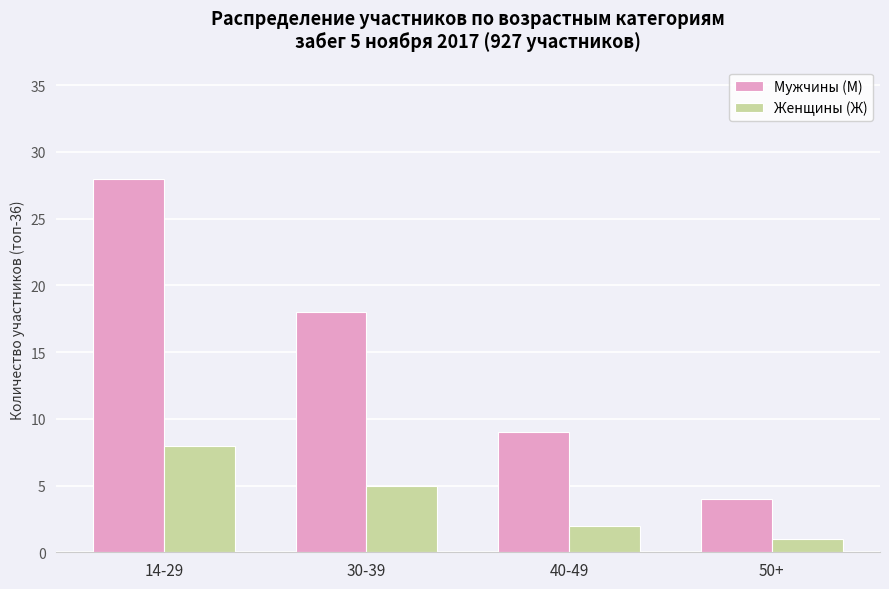

Reading left to right, transcribe all the data shown in this chart.

Мужчины (М): 28	18	9	4
Женщины (Ж): 8	5	2	1